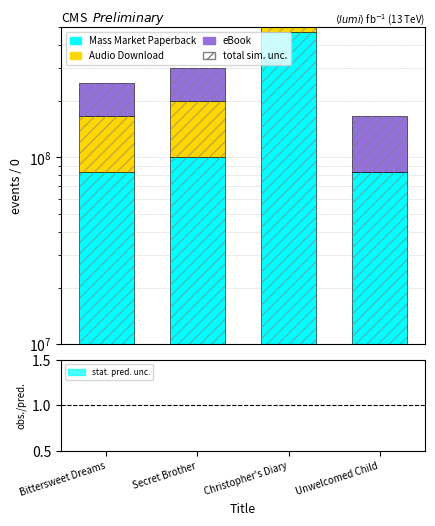

What is the approximate value of total sim. unc. at Christopher's Diary?

1413014553.0